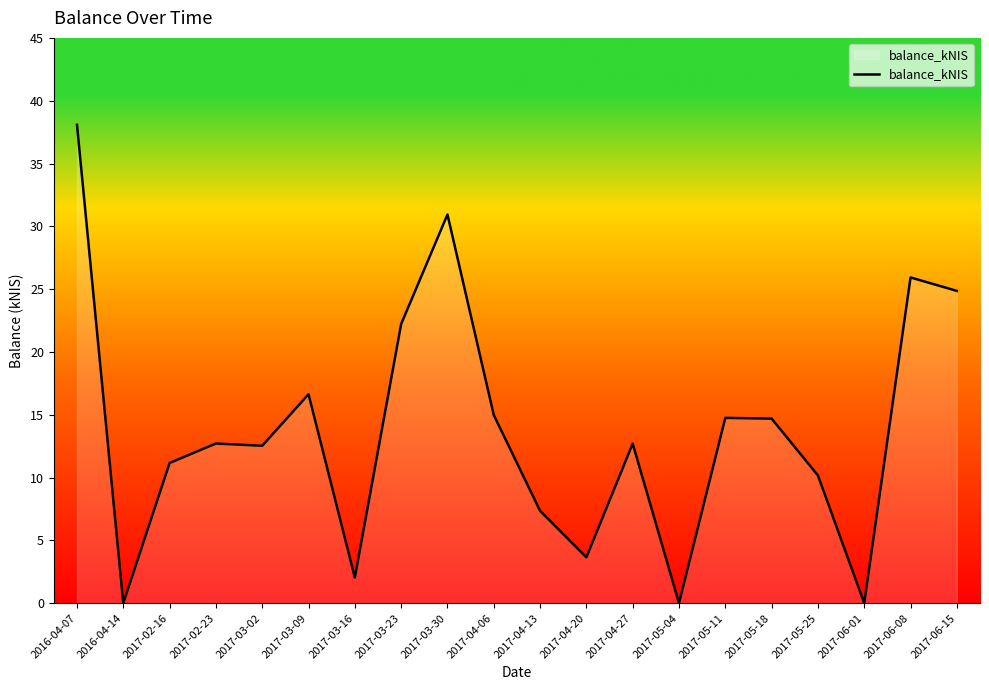

Rank the categories by value from highest to lowest.

2016-04-07, 2017-03-30, 2017-06-08, 2017-06-15, 2017-03-23, 2017-03-09, 2017-04-06, 2017-05-11, 2017-05-18, 2017-02-23, 2017-04-27, 2017-03-02, 2017-02-16, 2017-05-25, 2017-04-13, 2017-04-20, 2017-03-16, 2016-04-14, 2017-05-04, 2017-06-01